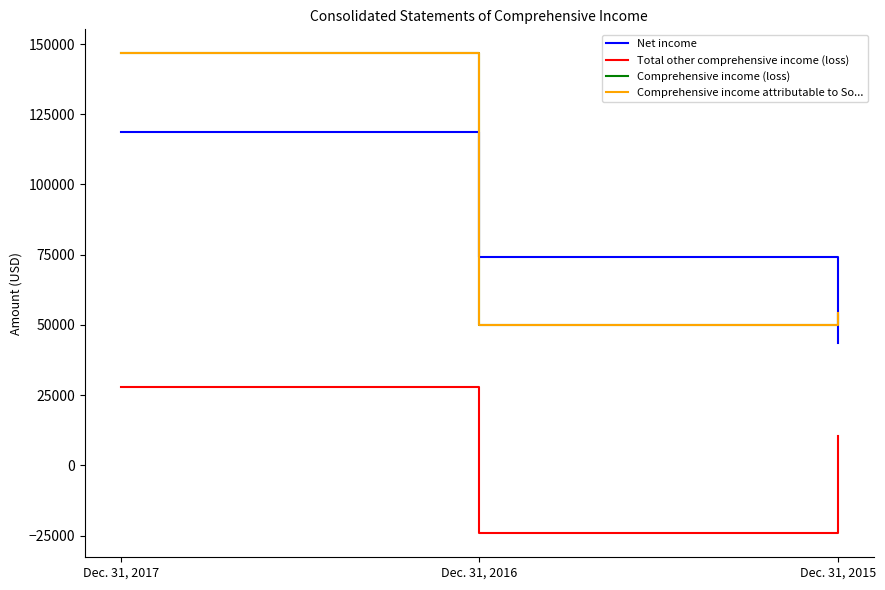

At how many categories does at least one series exceed 90173?

1